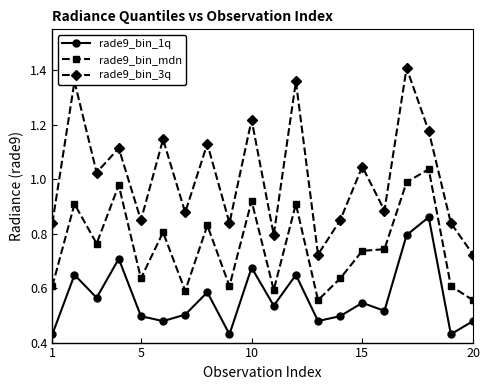

At how many categories does at least one series exceed 0?

20